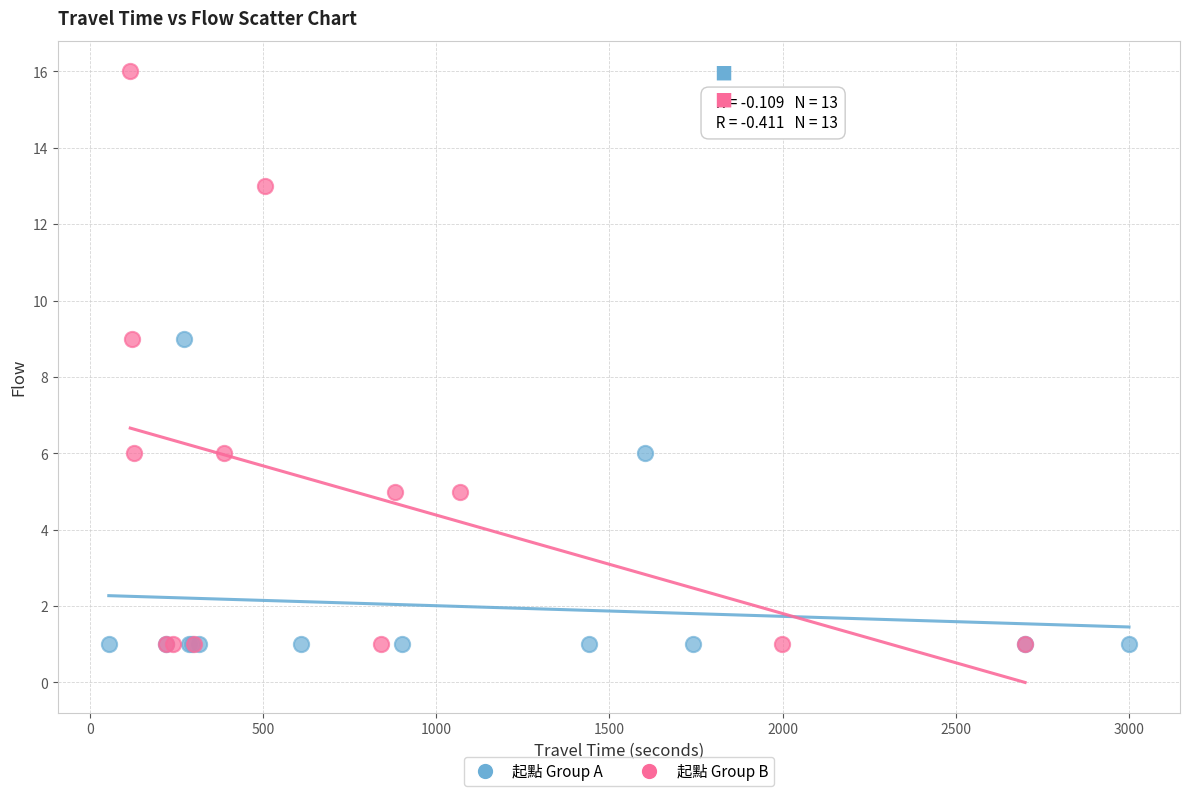

Which series contains the highest Y value?

起點 Group B